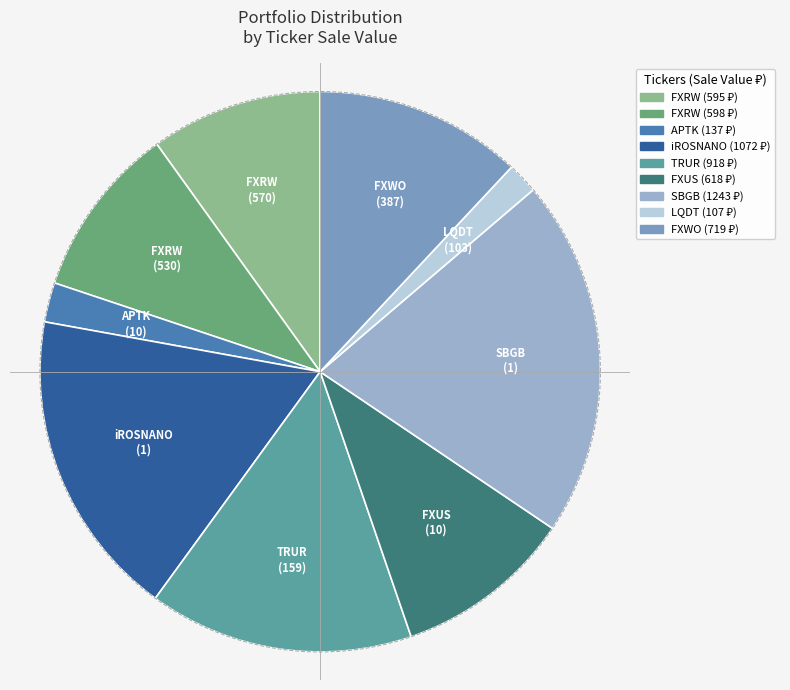

True or false: TRUR accounts for 22% of the total.

False